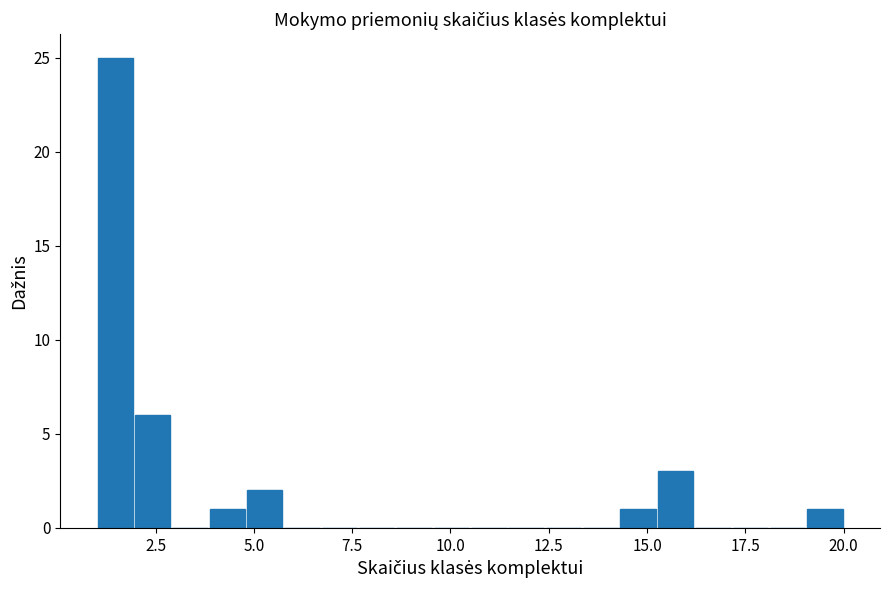

Read against the x-axis, roughly where is the centre of the tallest bar?

1.5